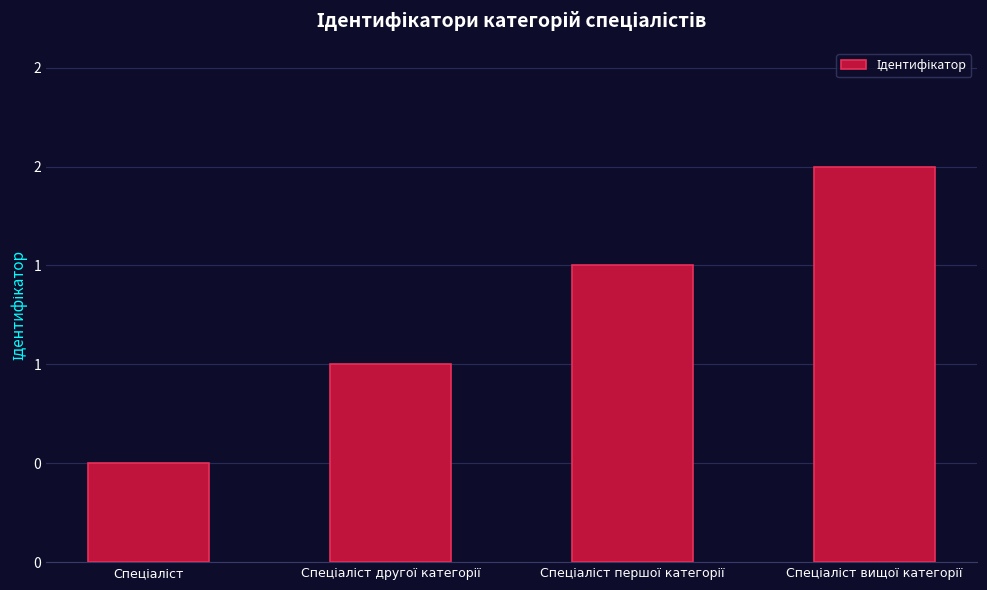

Rank the categories by value from lowest to highest.

Спеціаліст, Спеціаліст другої категорії, Спеціаліст першої категорії, Спеціаліст вищої категорії